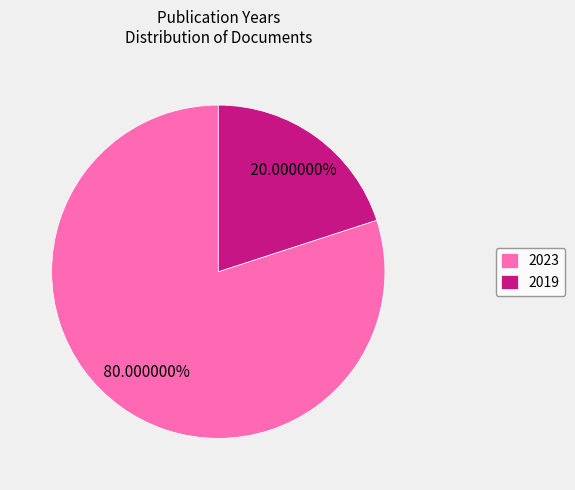

Combined, do 2023 and 2019 account for over 50%?

Yes